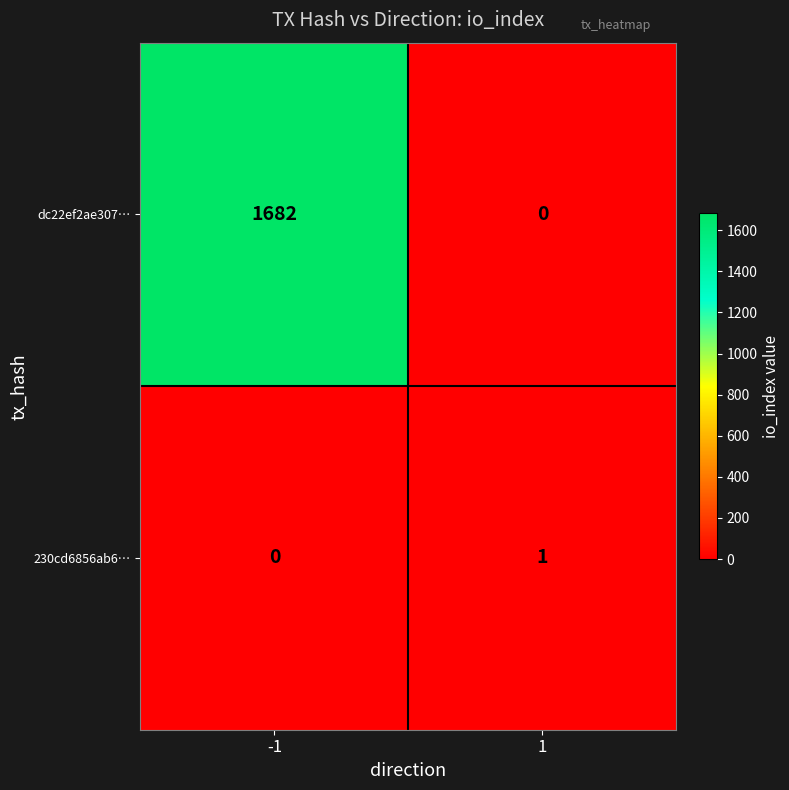

Reading left to right, extract all data points from this chart.

dc22ef2ae307…: 1682	0
230cd6856ab6…: 0	1